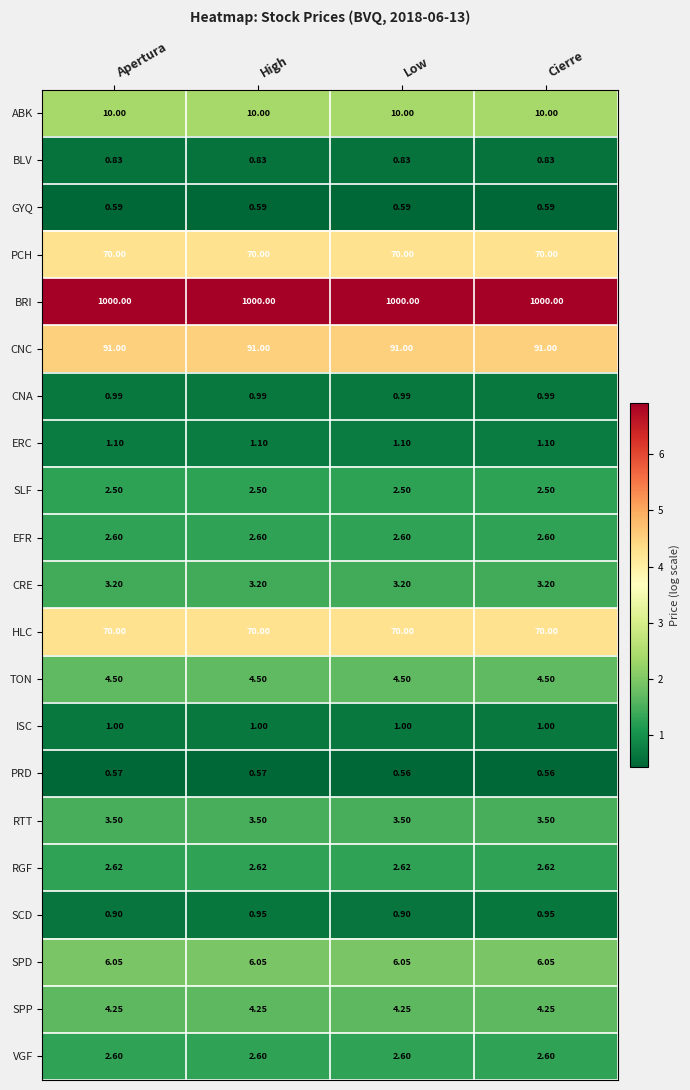

Is the value of VGF at High greater than the value of PRD at Cierre?

Yes